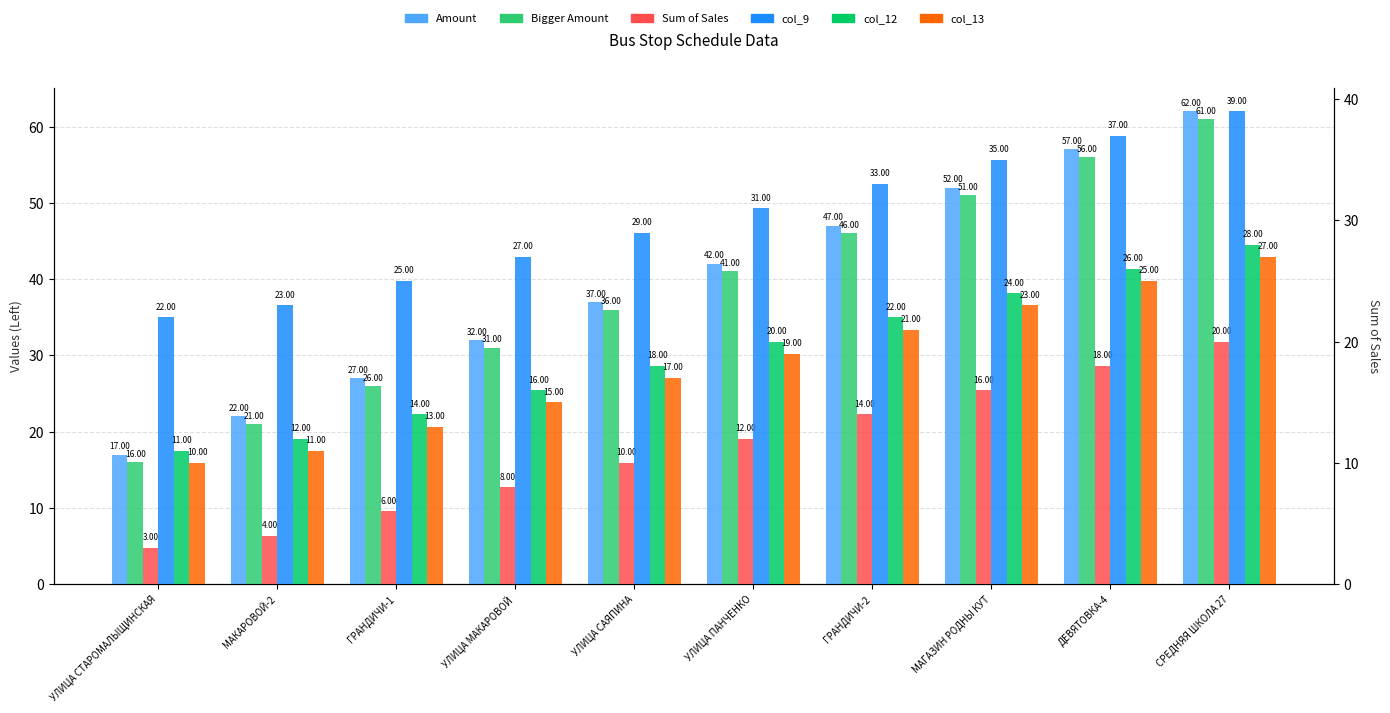

What is the smallest value displayed?

3